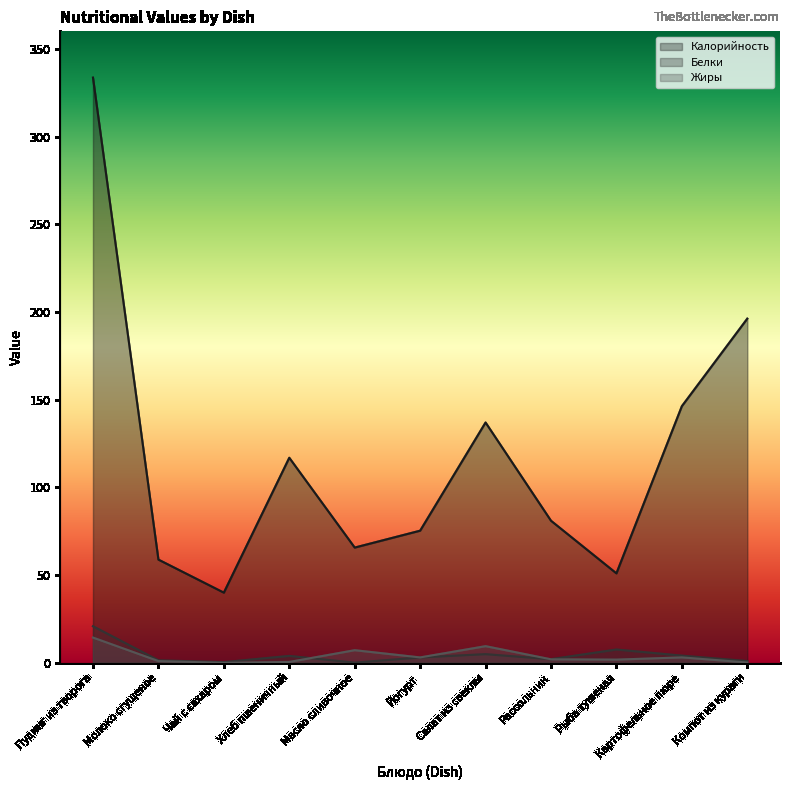

At which category is the sum across all series the highest?

Пудинг из творога